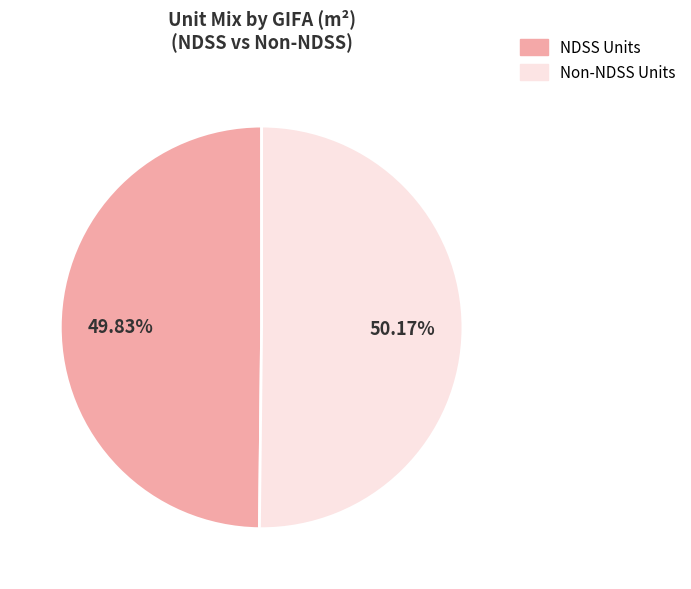

Do NDSS Units and Non-NDSS Units together represent more than half of the pie?

Yes